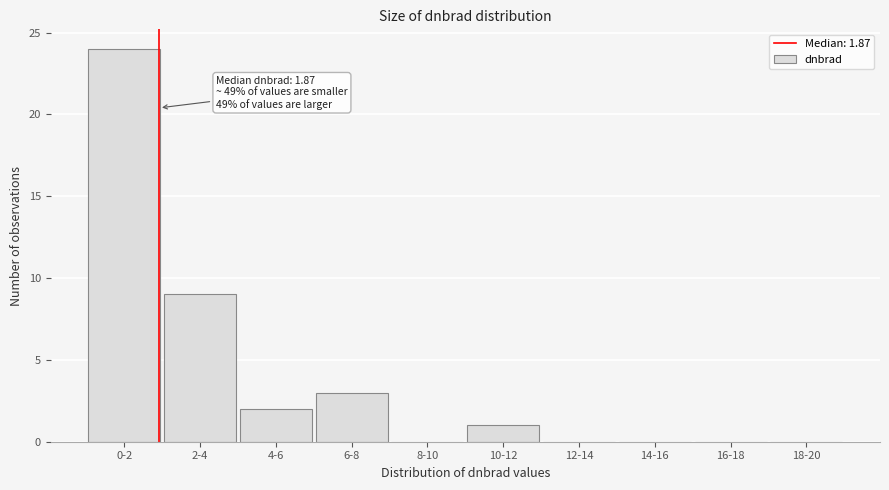

Reading right to left, what are all the values shown in this chart?

18-20=0	16-18=0	14-16=0	12-14=0	10-12=1	8-10=0	6-8=3	4-6=2	2-4=9	0-2=24